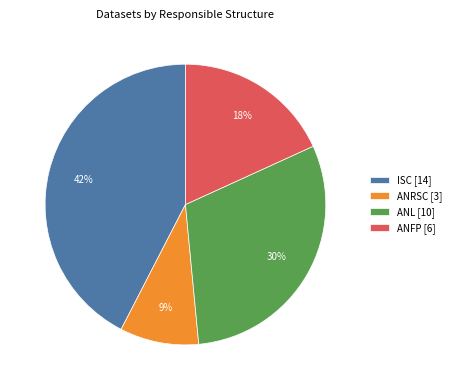

How many slices are in this pie chart?

4